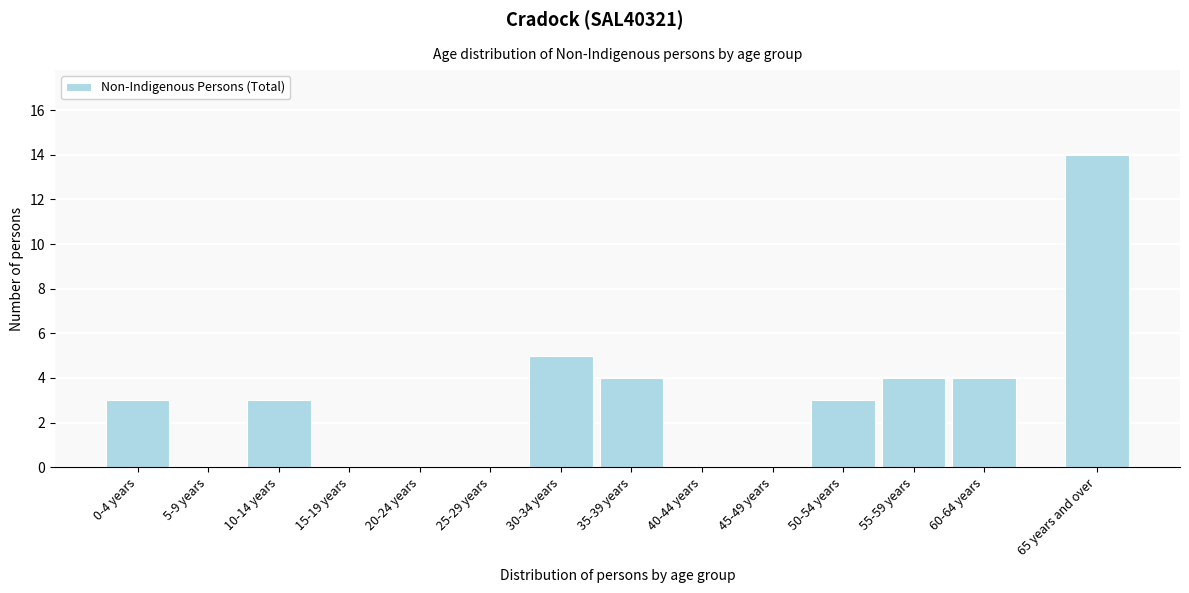

Reading right to left, extract all data points from this chart.

65 years and over=14	60-64 years=4	55-59 years=4	50-54 years=3	45-49 years=0	40-44 years=0	35-39 years=4	30-34 years=5	25-29 years=0	20-24 years=0	15-19 years=0	10-14 years=3	5-9 years=0	0-4 years=3